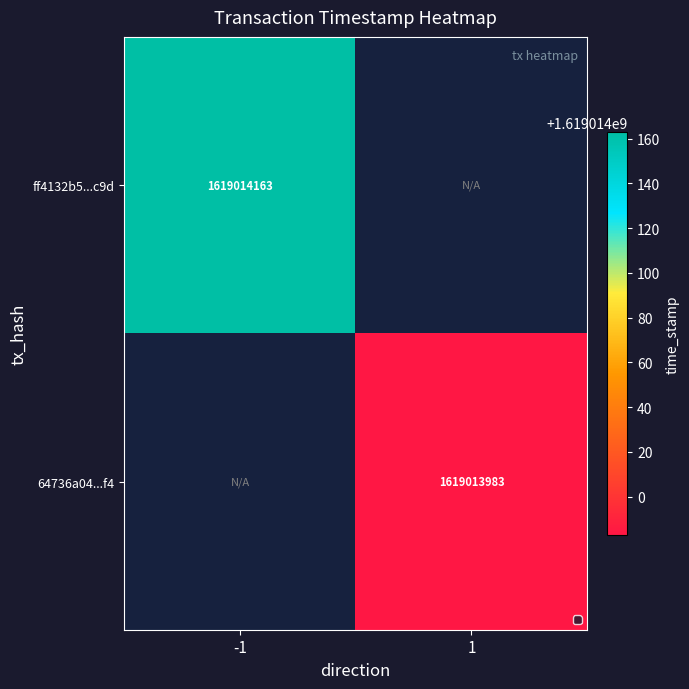

True or false: ff4132b5...c9d has a value of 1619014163 at -1.

True